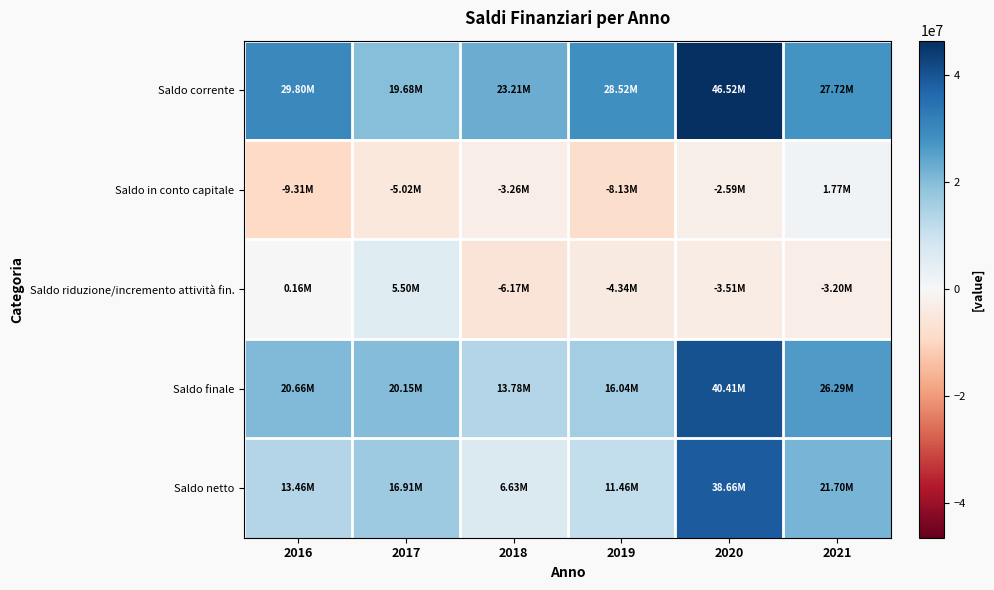

Reading left to right, what are all the values shown in this chart?

Saldo corrente: 2016=29803705.2	2017=19678027.4	2018=23208105.1	2019=28515961.1	2020=46516321.7	2021=27723869.4
Saldo in conto capitale: 2016=-9307616.2	2017=-5024504.8	2018=-3256272.0	2019=-8130087.6	2020=-2592069.6	2021=1770493.2
Saldo riduzione/incremento attività fin.: 2016=160499.7	2017=5495583.6	2018=-6170764.1	2019=-4342381.8	2020=-3513248.0	2021=-3200000.0
Saldo finale: 2016=20656588.7	2017=20149106.1	2018=13781068.9	2019=16043491.7	2020=40411004.1	2021=26294362.6
Saldo netto: 2016=13464402.9	2017=16912479.0	2018=6630141.3	2019=11461873.5	2020=38658683.1	2021=21699239.9